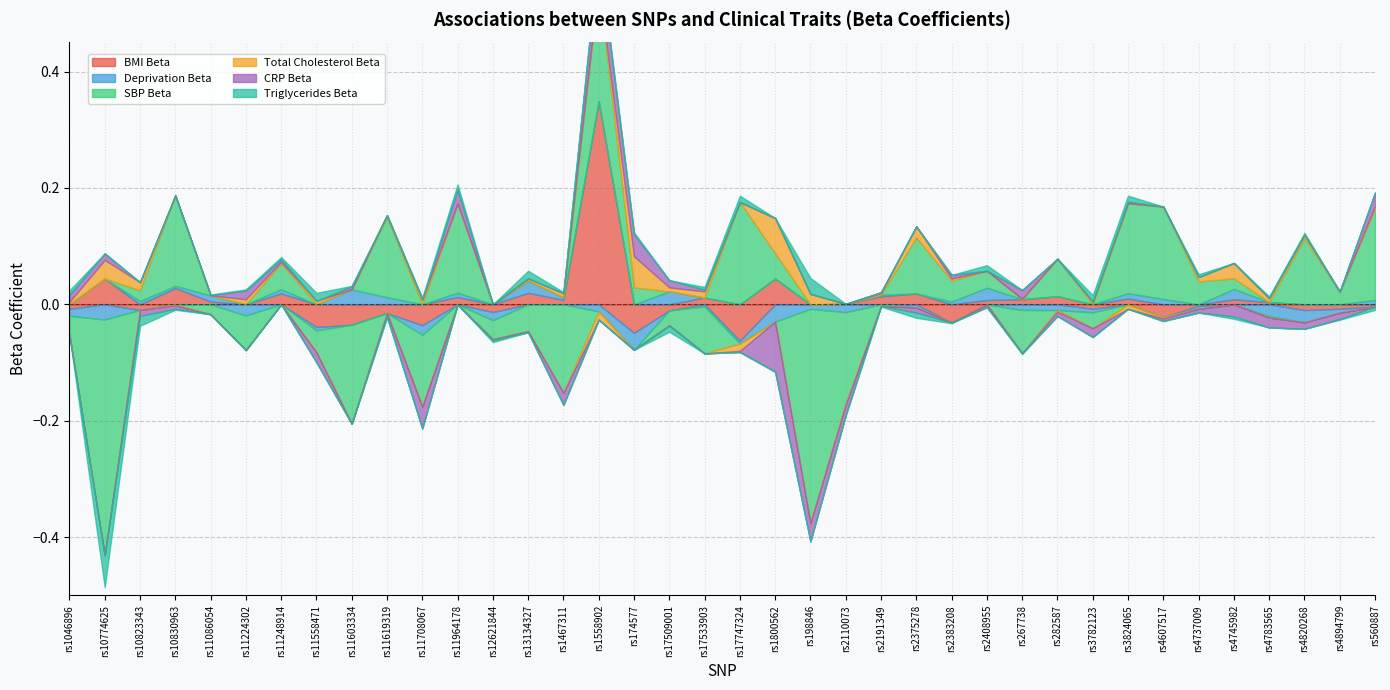

After their last crossing, which series has the higher values: CRP Beta or Triglycerides Beta?

CRP Beta